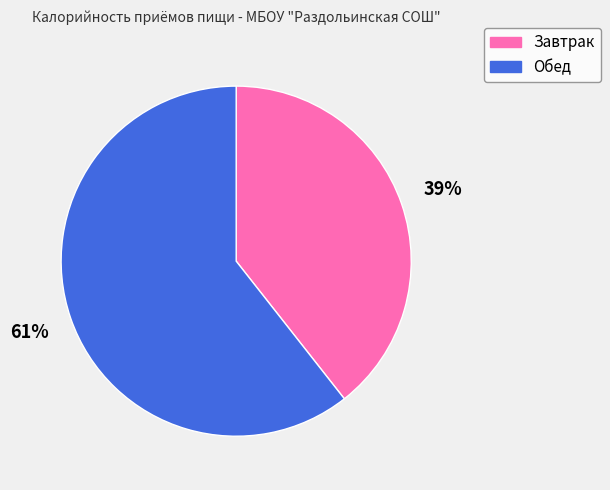

Does Завтрак represent more than half of the total?

No